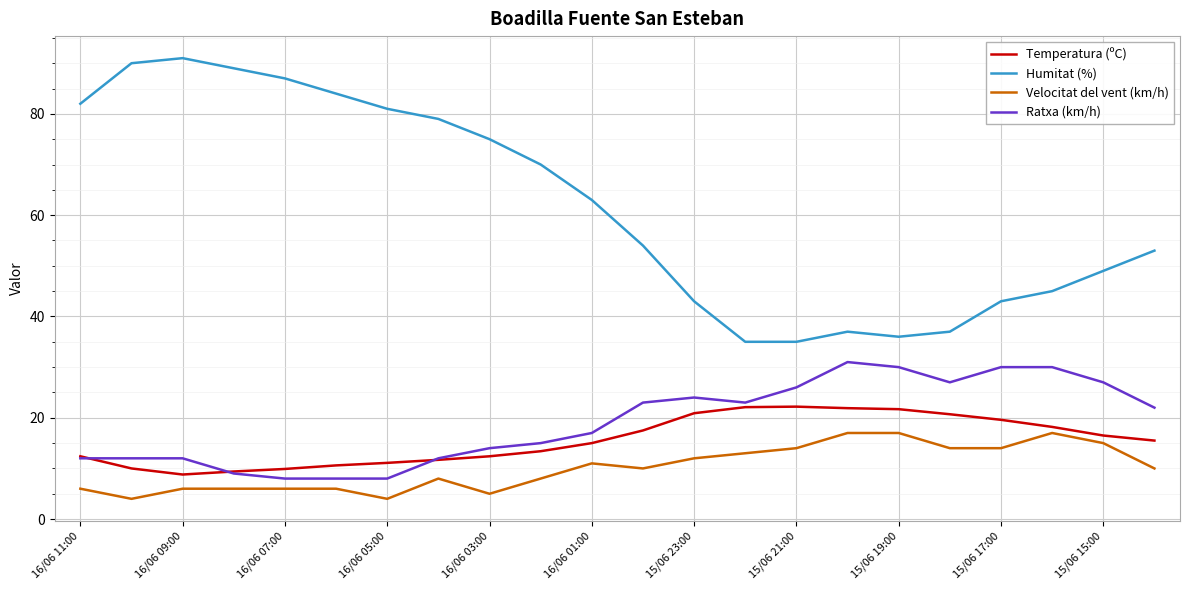

Which series has the largest total across all categories?

Humitat (%)